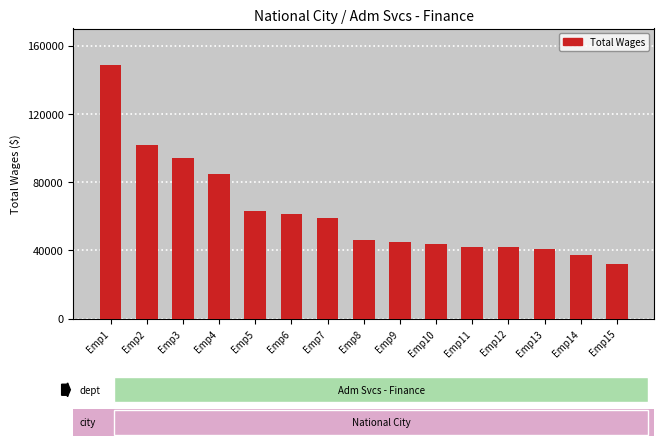

What is the value of the 14th bar from the left?

36975